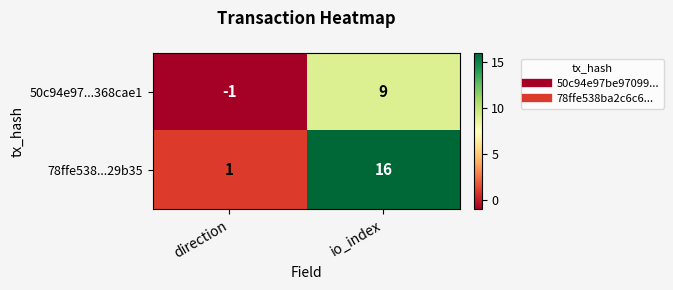

What is the approximate value of 78ffe538...29b35 at io_index?

16